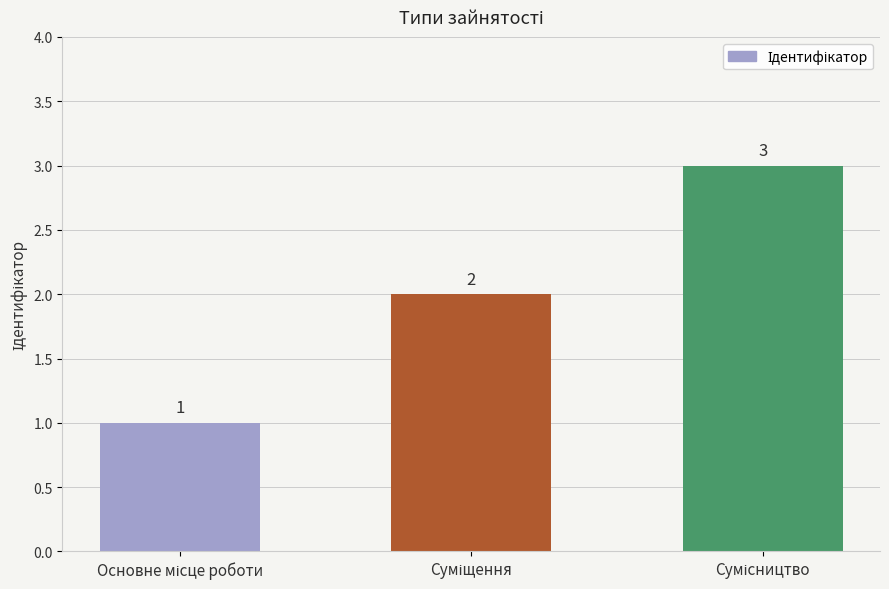

What is the value of the 1st bar from the left?

1